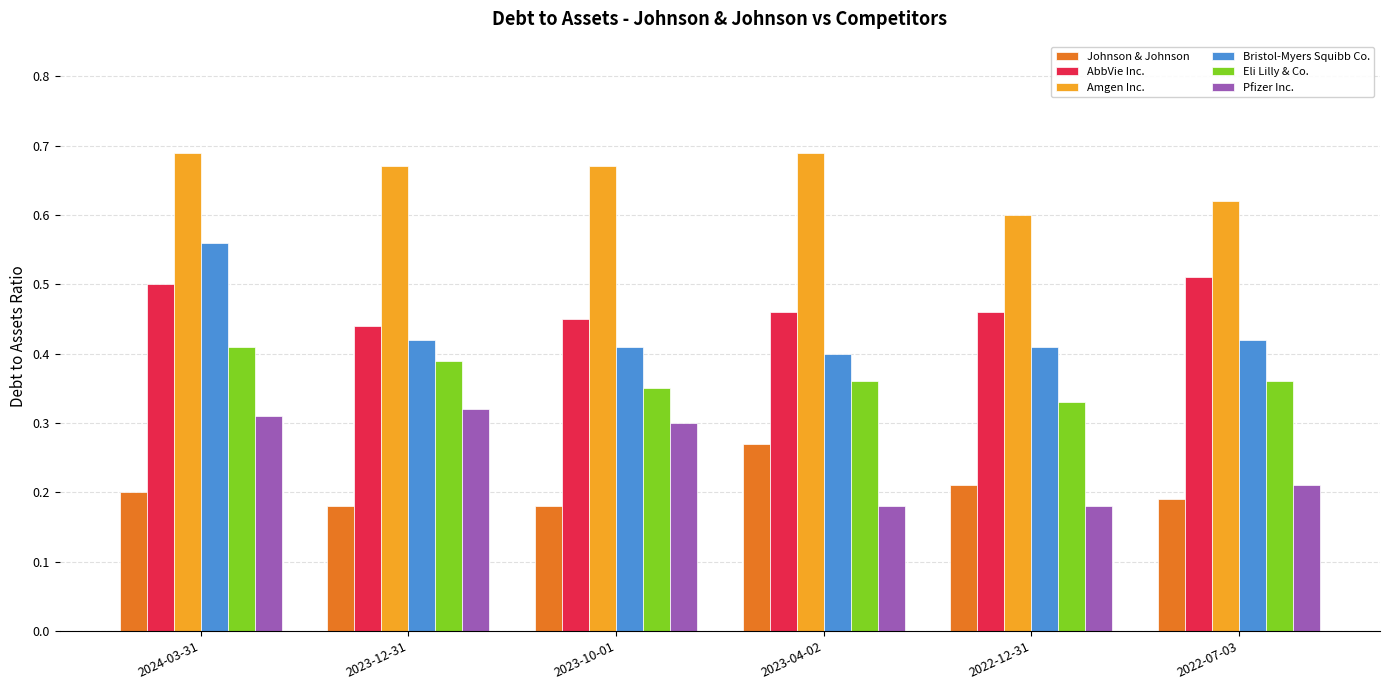

Is the value of AbbVie Inc. at 2022-12-31 greater than the value of Bristol-Myers Squibb Co. at 2023-12-31?

Yes